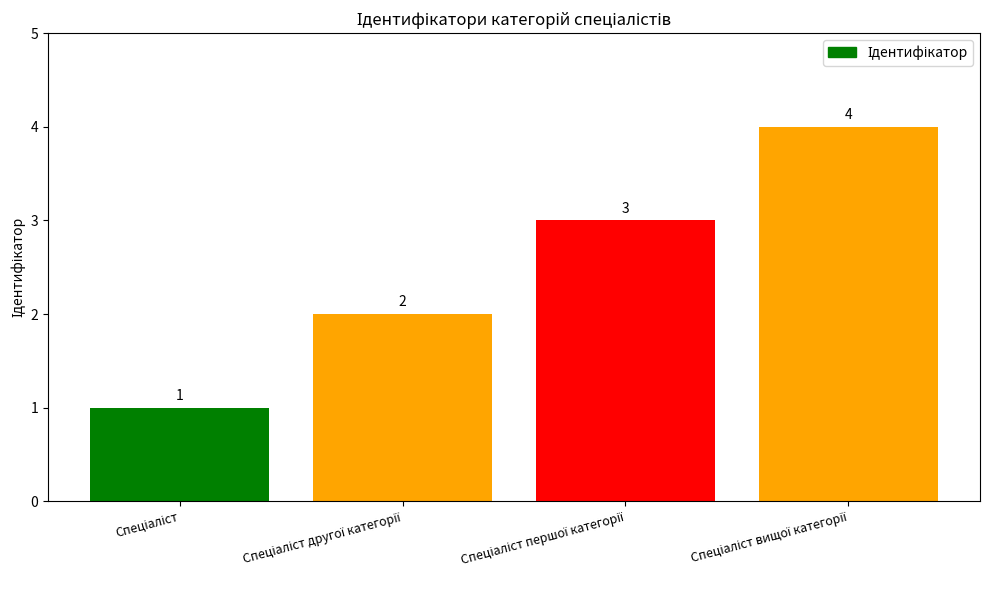

What is the value of the 4th bar from the left?

4